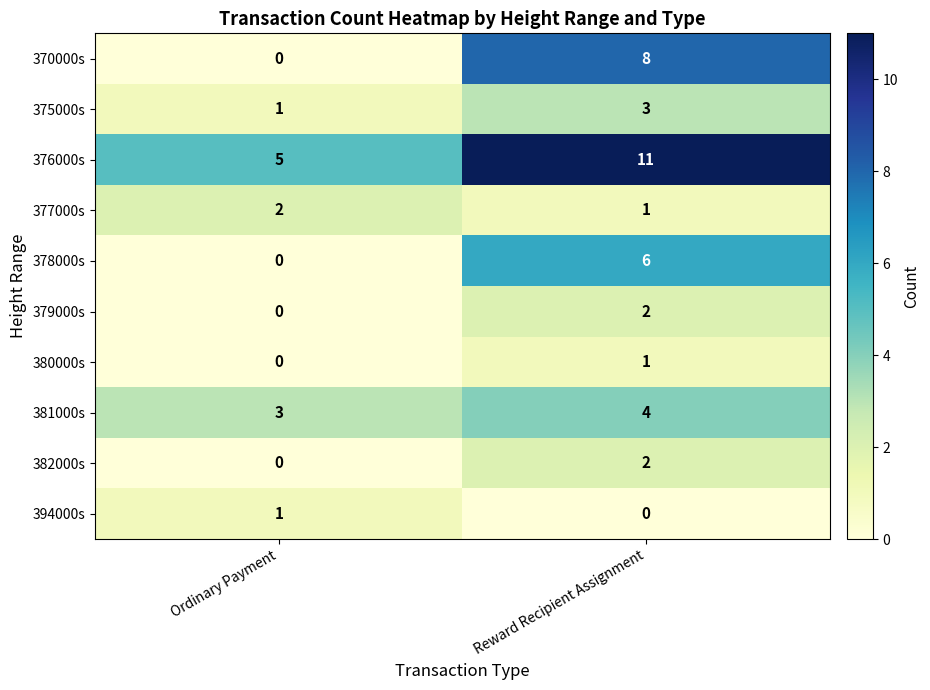

Reading right to left, what are all the values shown in this chart?

370000s: 8	0
375000s: 3	1
376000s: 11	5
377000s: 1	2
378000s: 6	0
379000s: 2	0
380000s: 1	0
381000s: 4	3
382000s: 2	0
394000s: 0	1